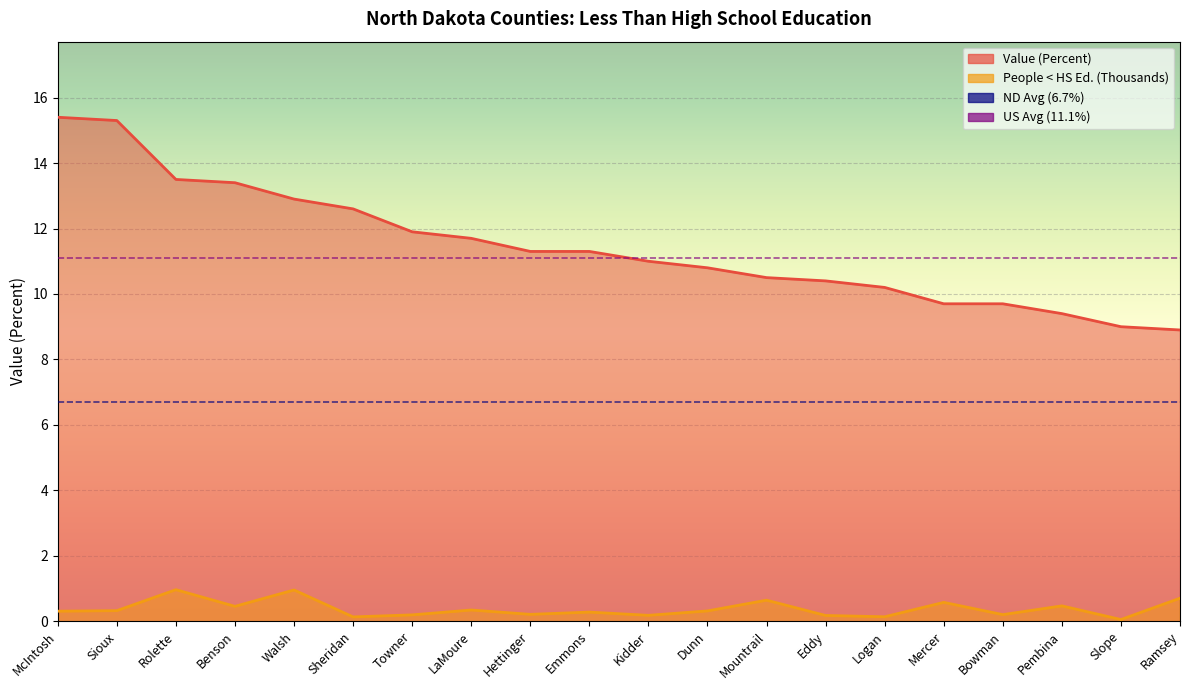

Does the chart display data point markers on the line(s)?

No